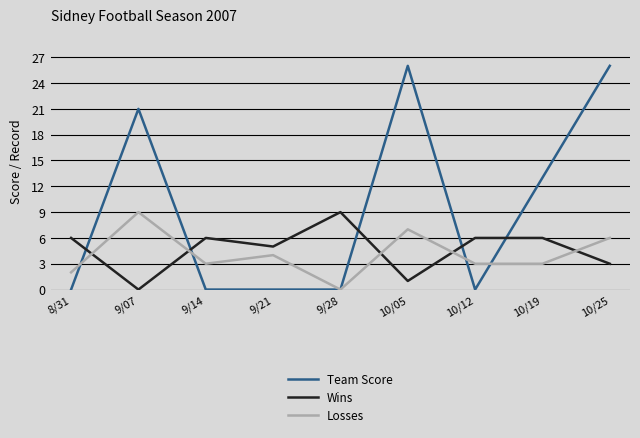

Does the chart display data point markers on the line(s)?

No